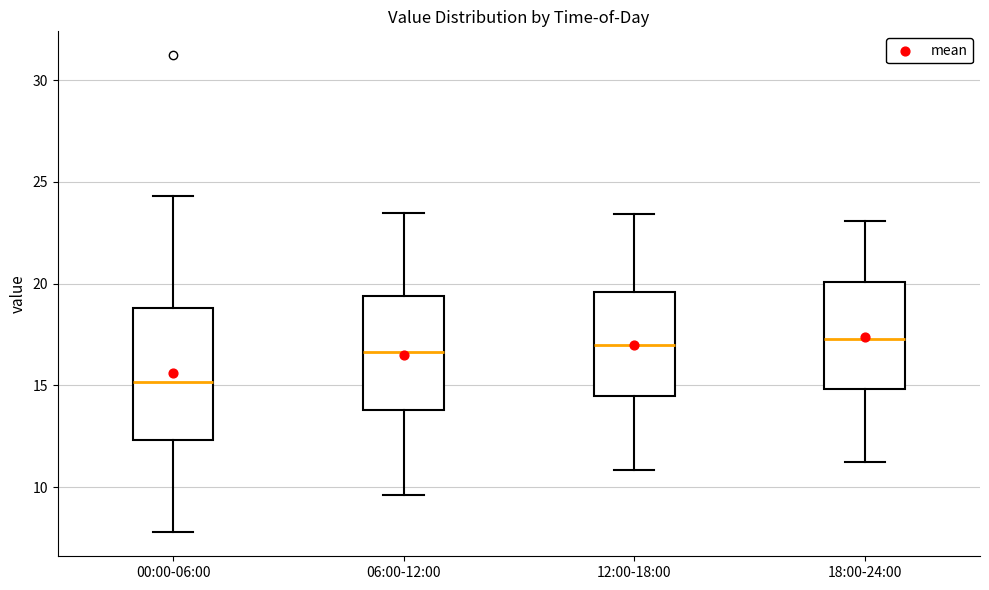

Reading left to right, read every box against the y-axis: the position of its median line, the range the box covers, and the ends of its whiskers. The values are not printed on the chart, so give them approximately, as read against the axis.

00:00-06:00: median 15.0, box 12.5 to 19.0, whiskers 8.0 to 24.5
06:00-12:00: median 16.5, box 14.0 to 19.5, whiskers 9.5 to 23.5
12:00-18:00: median 17.0, box 14.5 to 19.5, whiskers 11.0 to 23.5
18:00-24:00: median 17.5, box 15.0 to 20.0, whiskers 11.0 to 23.0